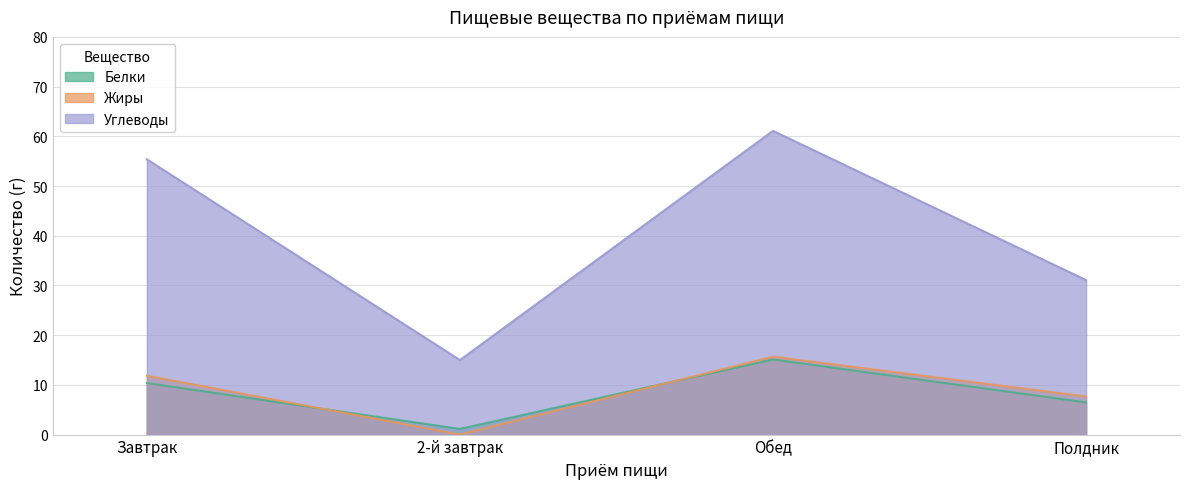

Which series has the largest total across all categories?

Углеводы